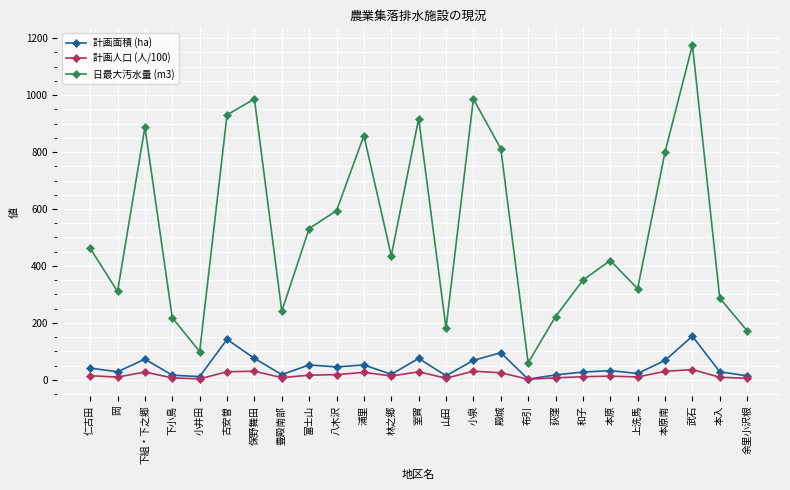

What is the sum of all 日最大汚水量 (m3) values?

13256.7